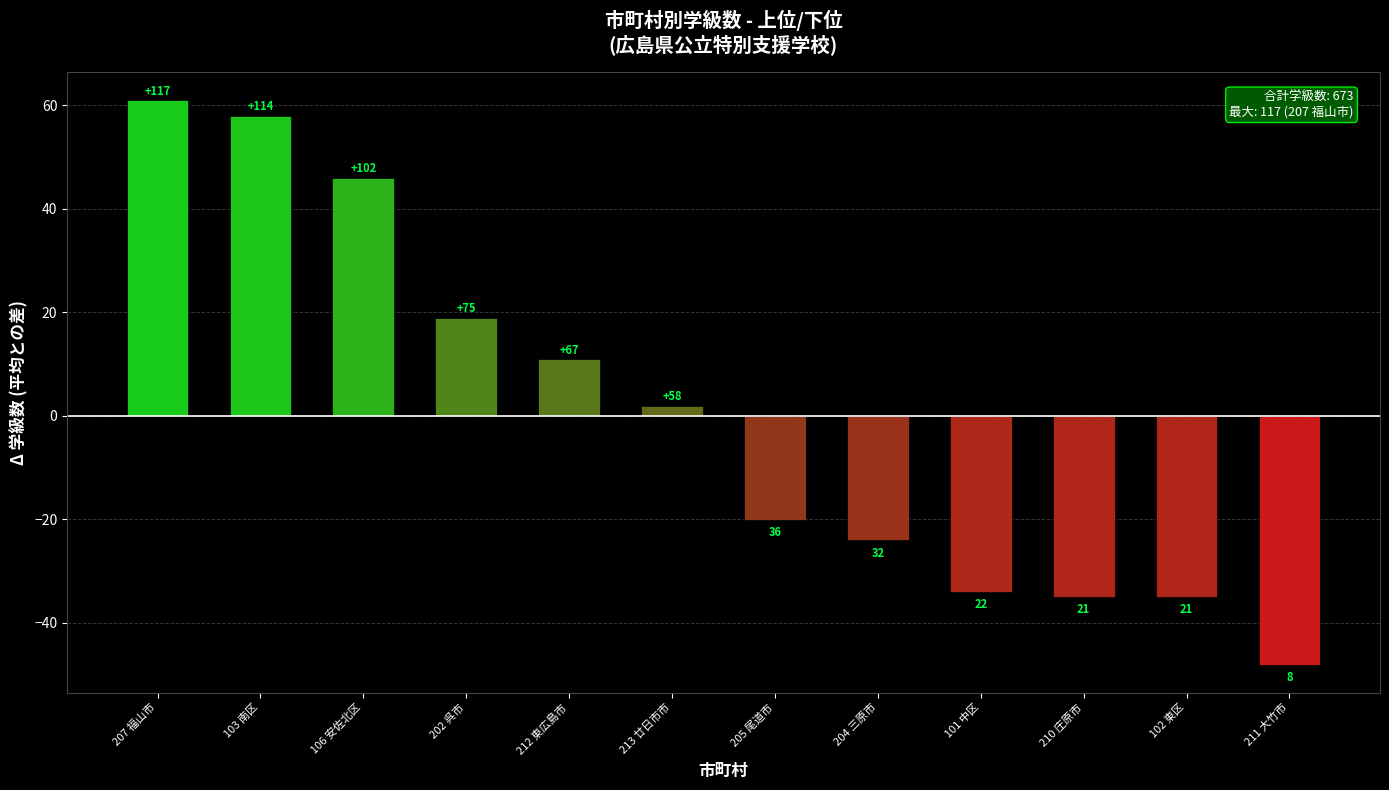

Does the chart contain any negative values?

Yes